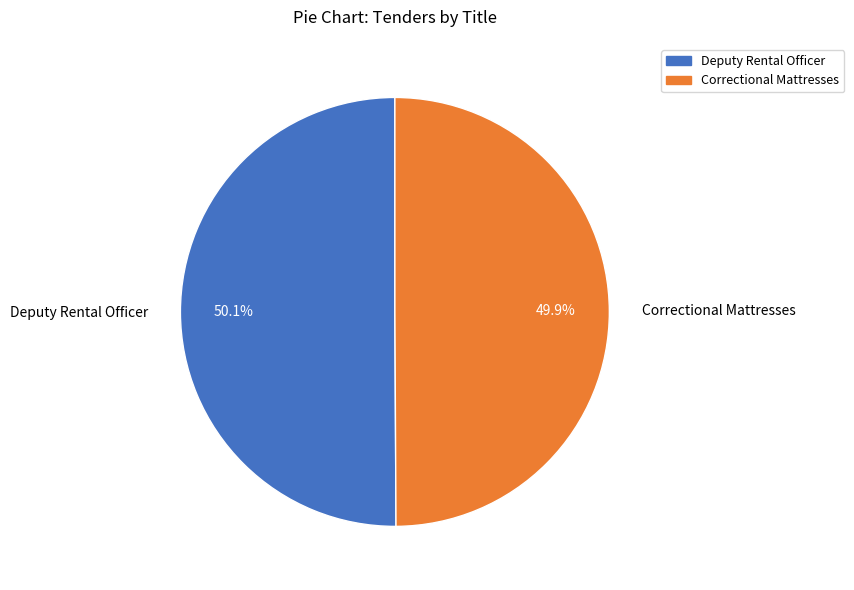

Is the sum of Correctional Mattresses and Deputy Rental Officer greater than half?

Yes